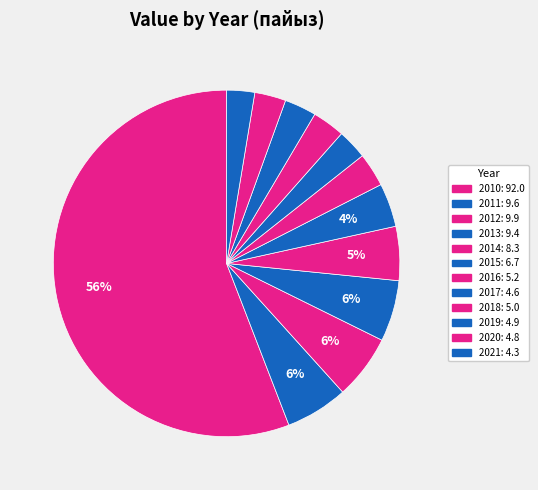

How many slices are in this pie chart?

12